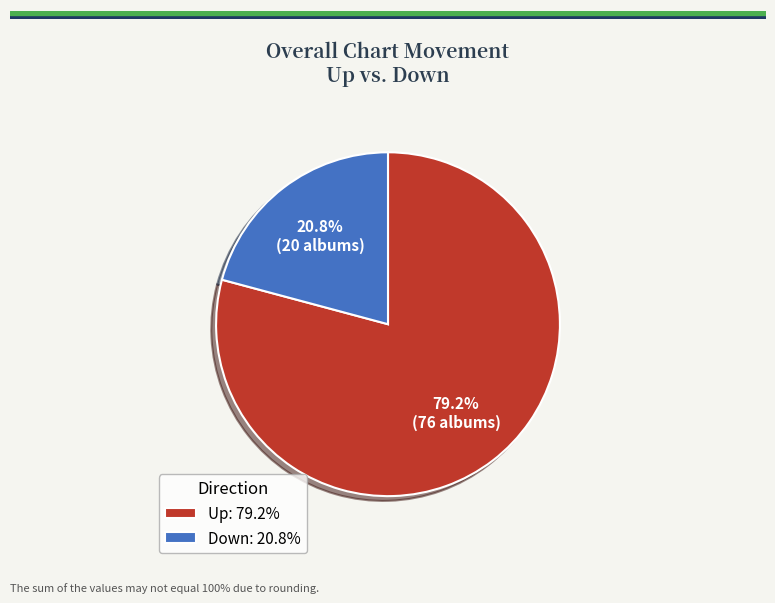

What is the ratio of the value at Down: 20.8% to the value at Up: 79.2%?

0.3